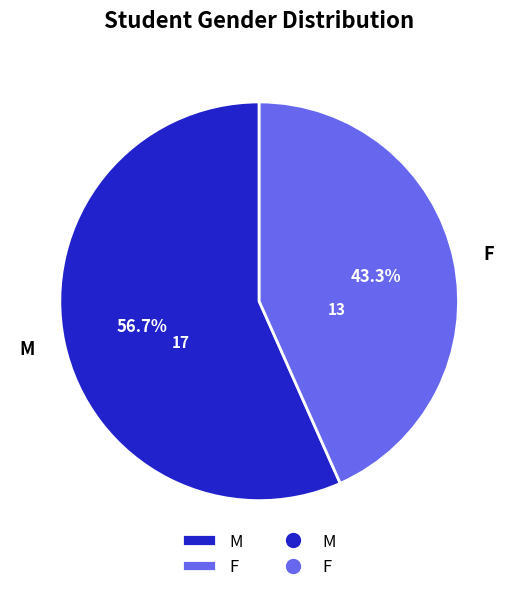

To the nearest percent, what is the difference between the largest and smallest slice percentages?

13%